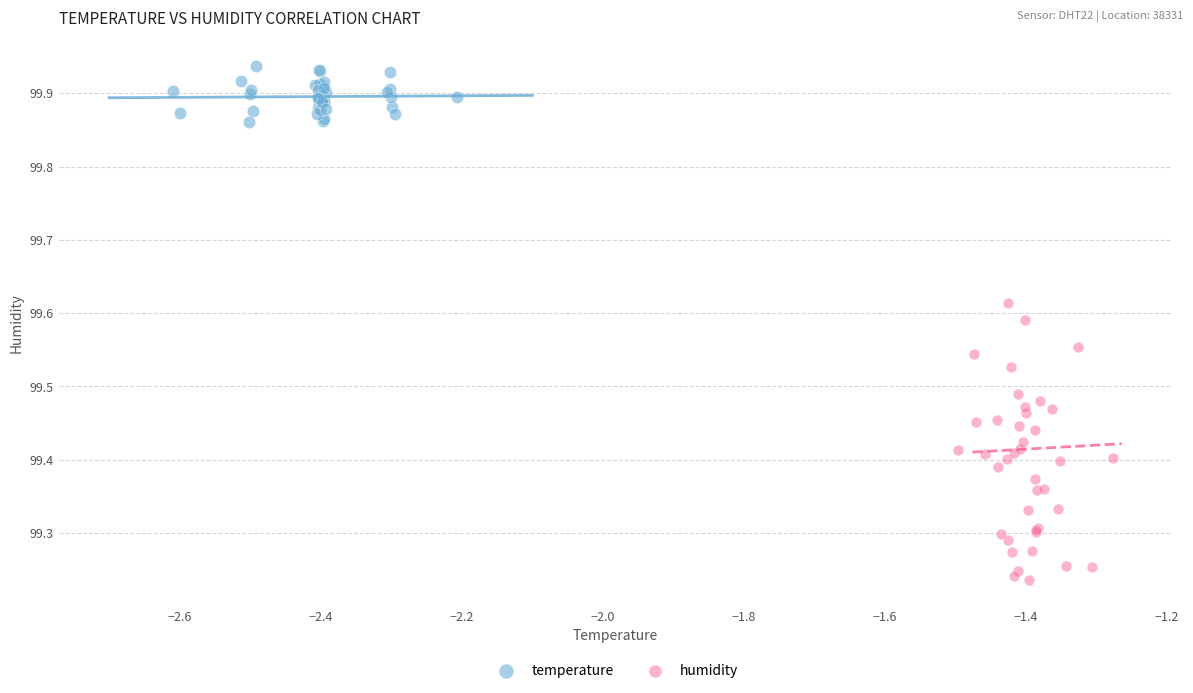

Which series reaches the minimum Y coordinate?

humidity